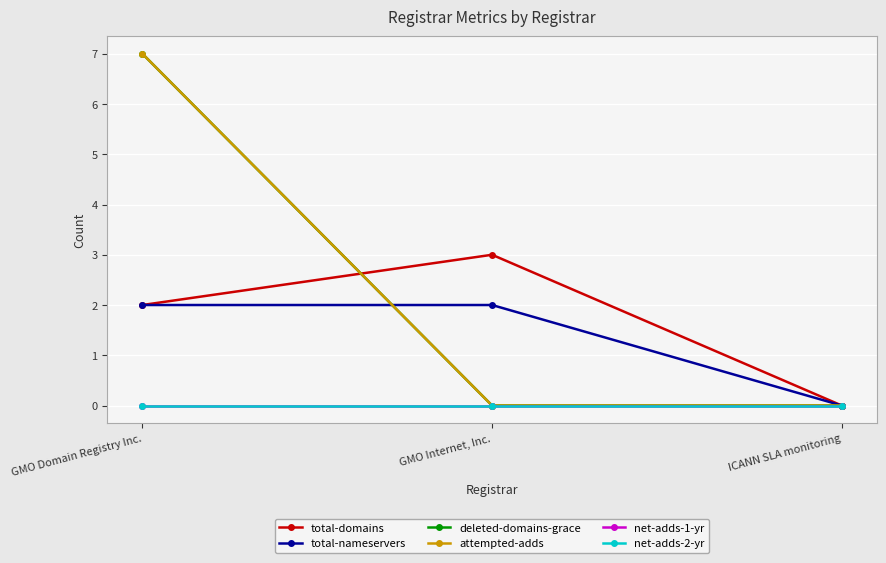

Does the chart have visible grid lines?

Yes